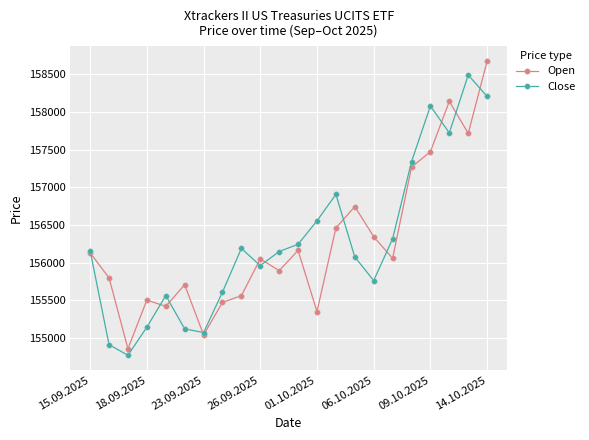

What is the maximum value for Open?

158674